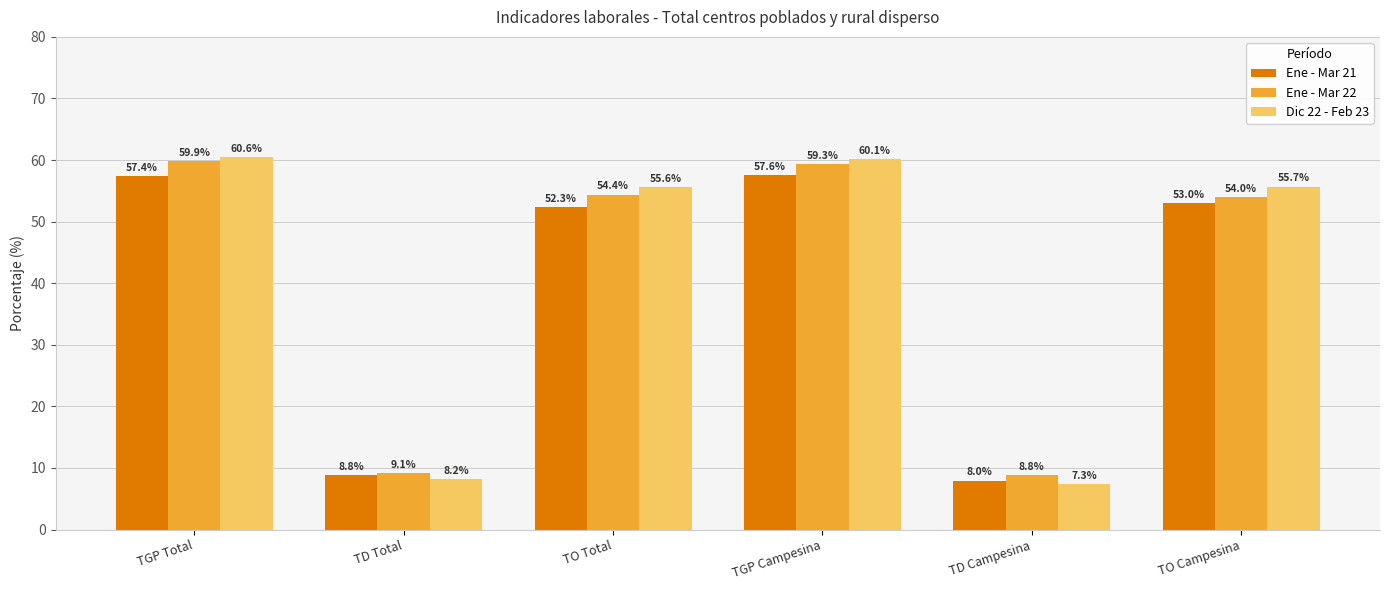

List the series in order of their overall mean, highest first.

Dic 22 - Feb 23, Ene - Mar 22, Ene - Mar 21